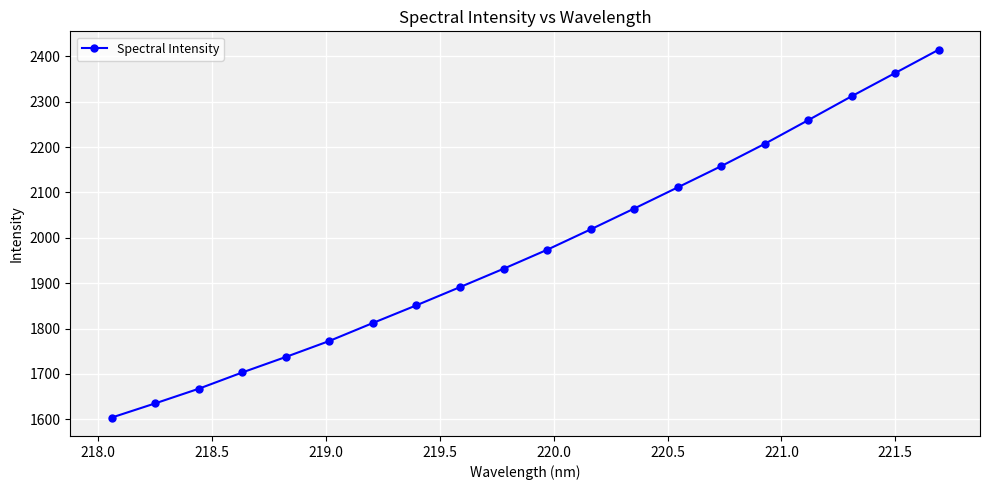

What is the value of the 1st point from the left?

1604.0